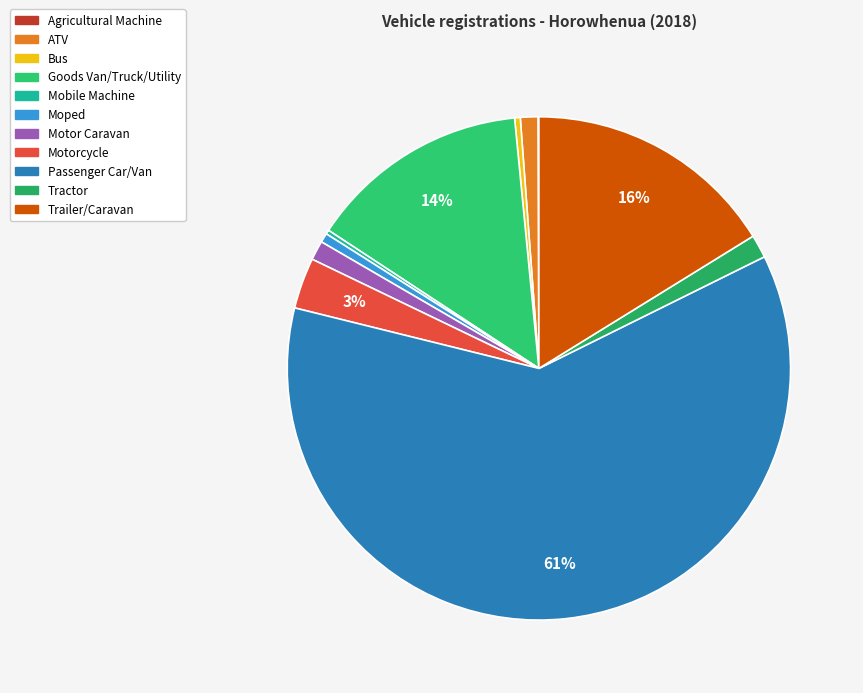

What is the majority slice?

Passenger Car/Van